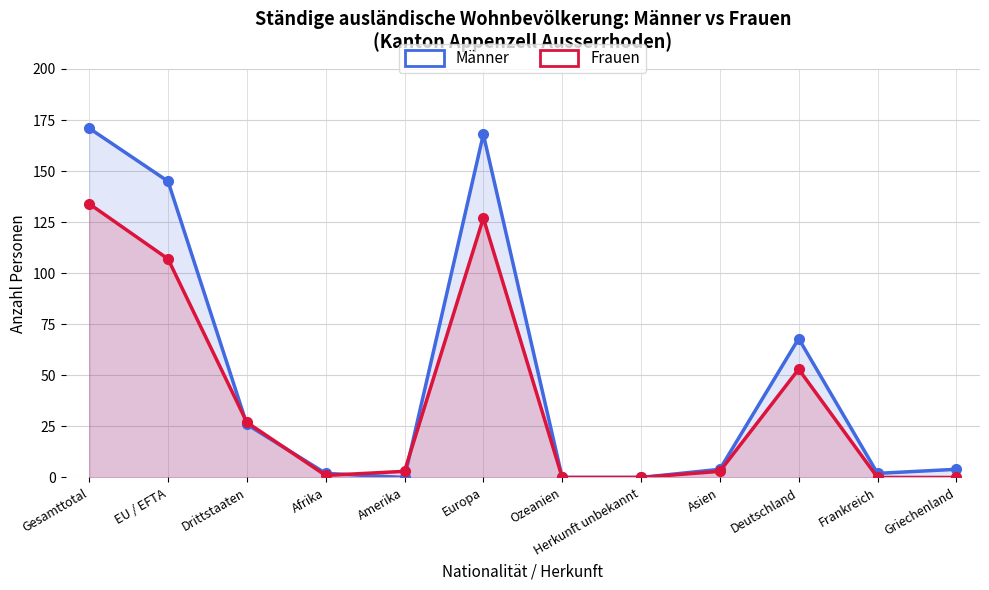

What is the label of the 9th point from the right?

Afrika